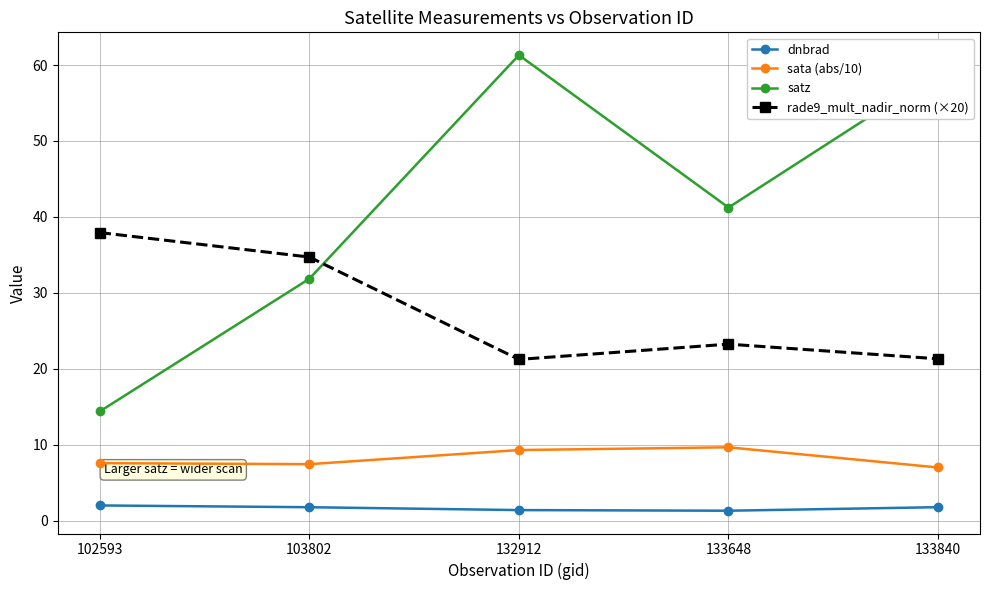

Is it true that rade9_mult_nadir_norm (×20) equals 12.8 at 133648?

False